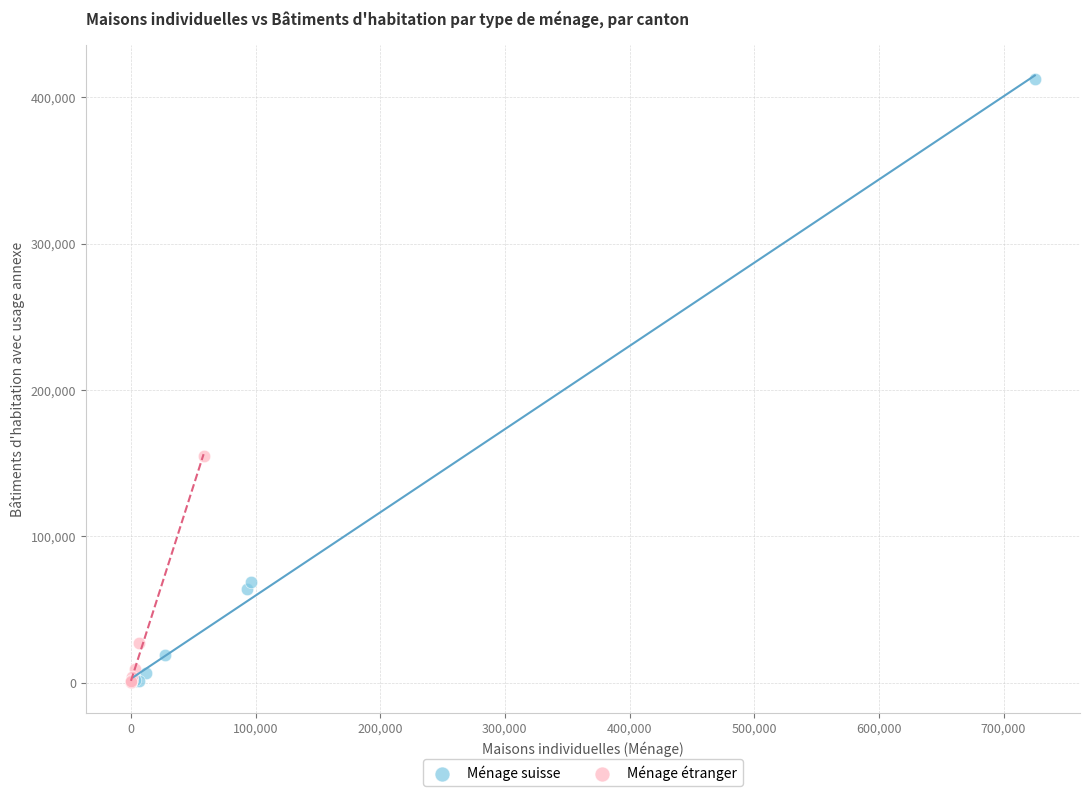

Which series has the widest spread of Y values?

Ménage suisse